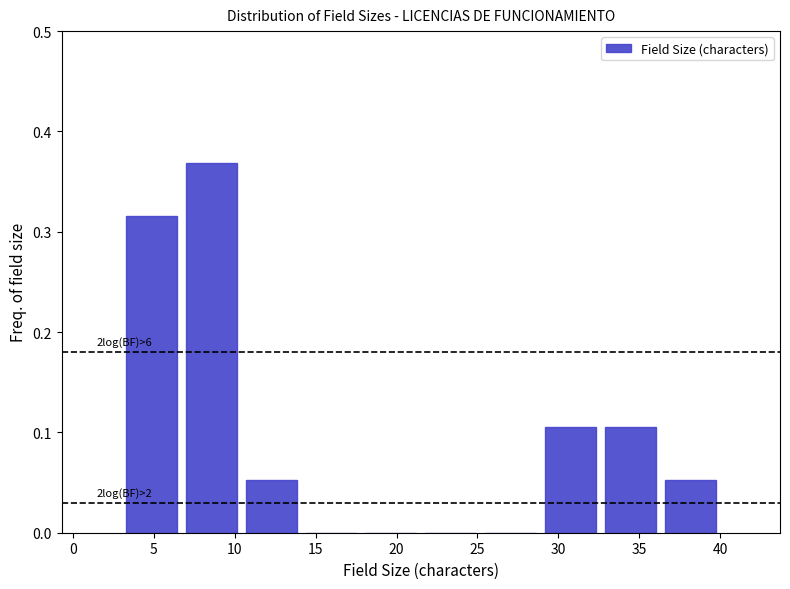

Which range on the x-axis has the tallest bar?

6.7 to 10.4